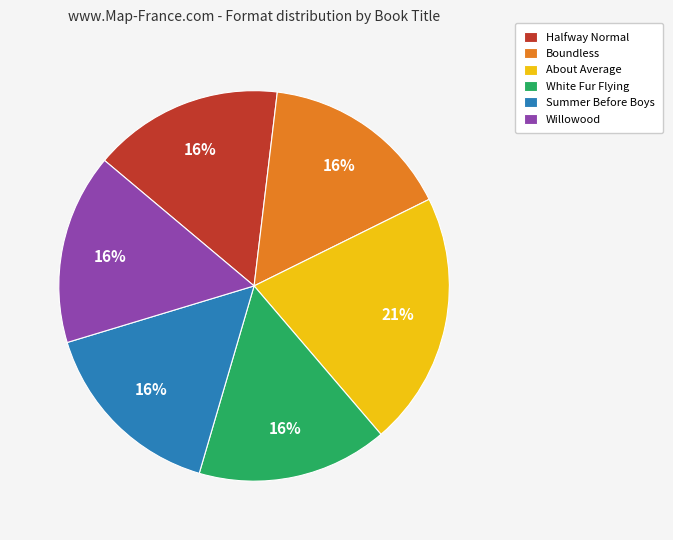

How many slices are in this pie chart?

6